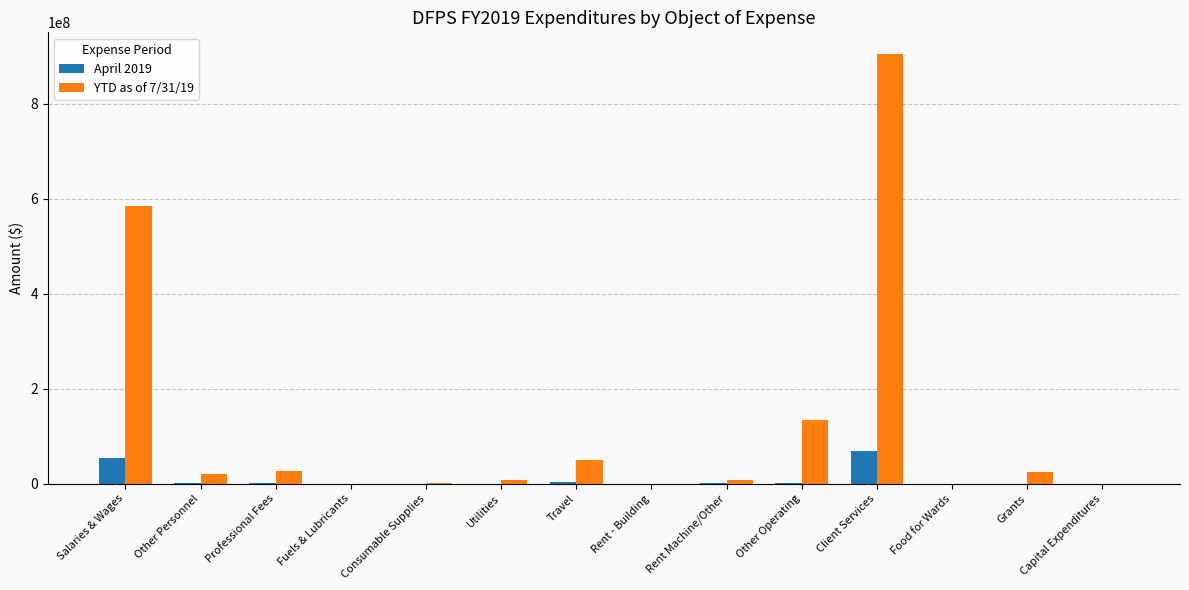

At which category is the sum across all series the highest?

Client Services